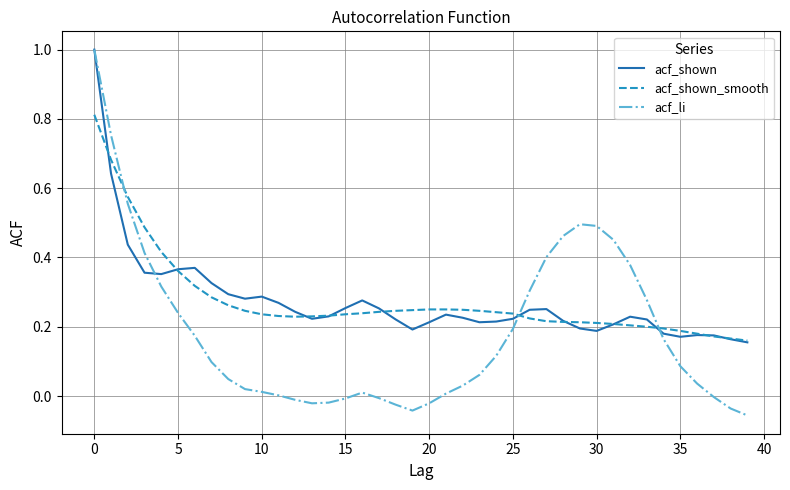

Which series has the largest range (max minus min)?

acf_li